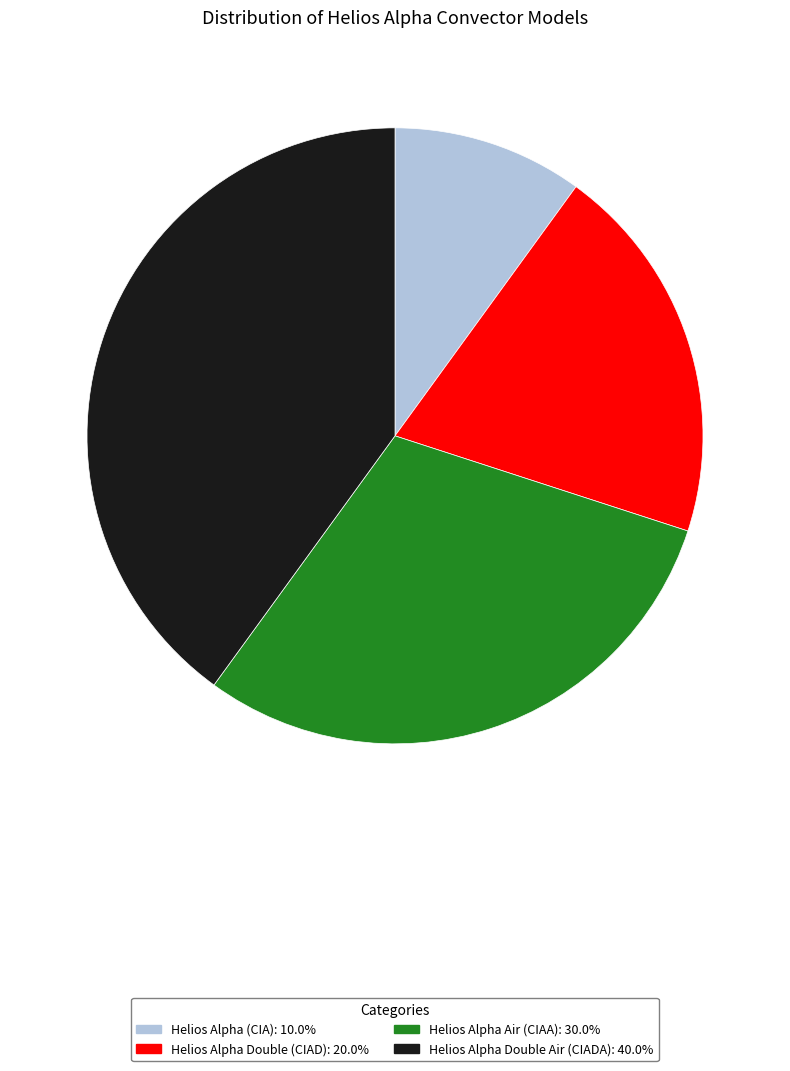

Approximately how many times larger is the value at Helios Alpha Double Air (CIADA) compared to Helios Alpha (CIA)?

4.0